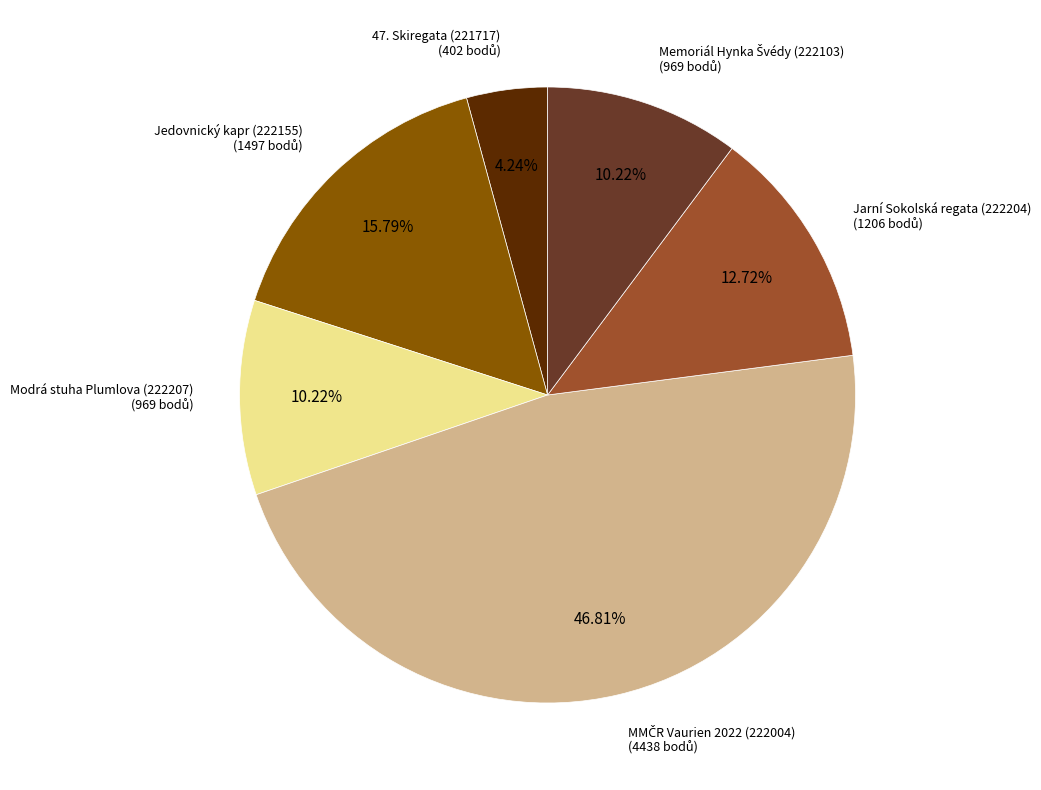

How many segments does this pie chart have?

6